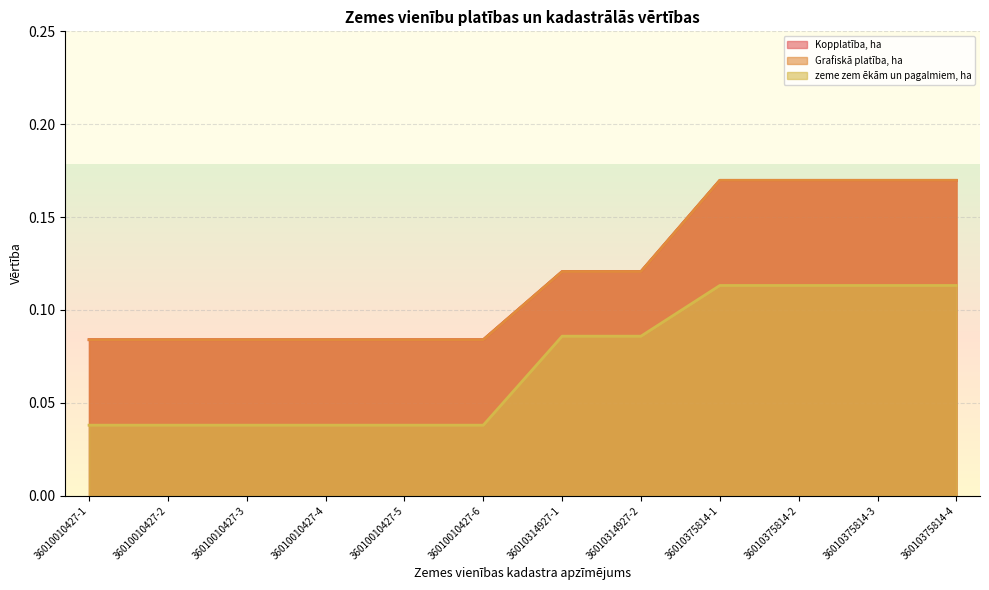

At how many categories does at least one series exceed 0?

12